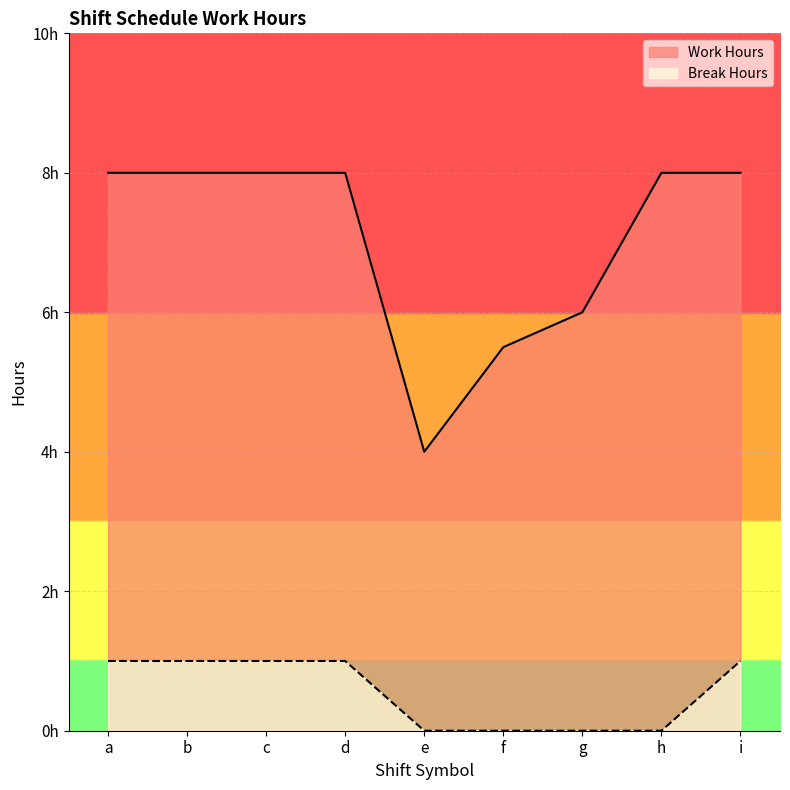

How many lines are shown in the chart?

2